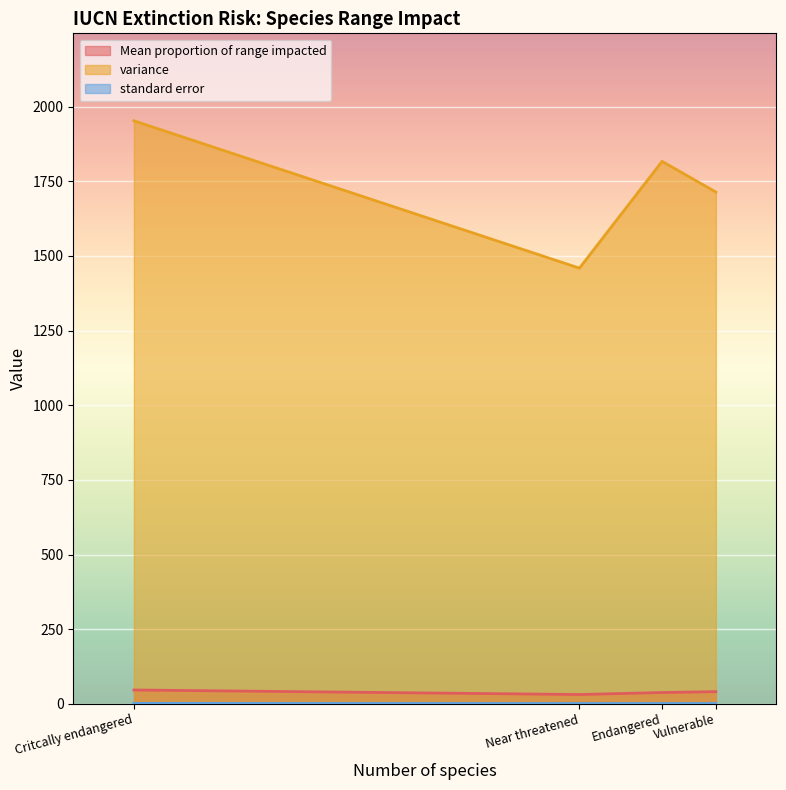

Which series has the widest spread of values?

variance